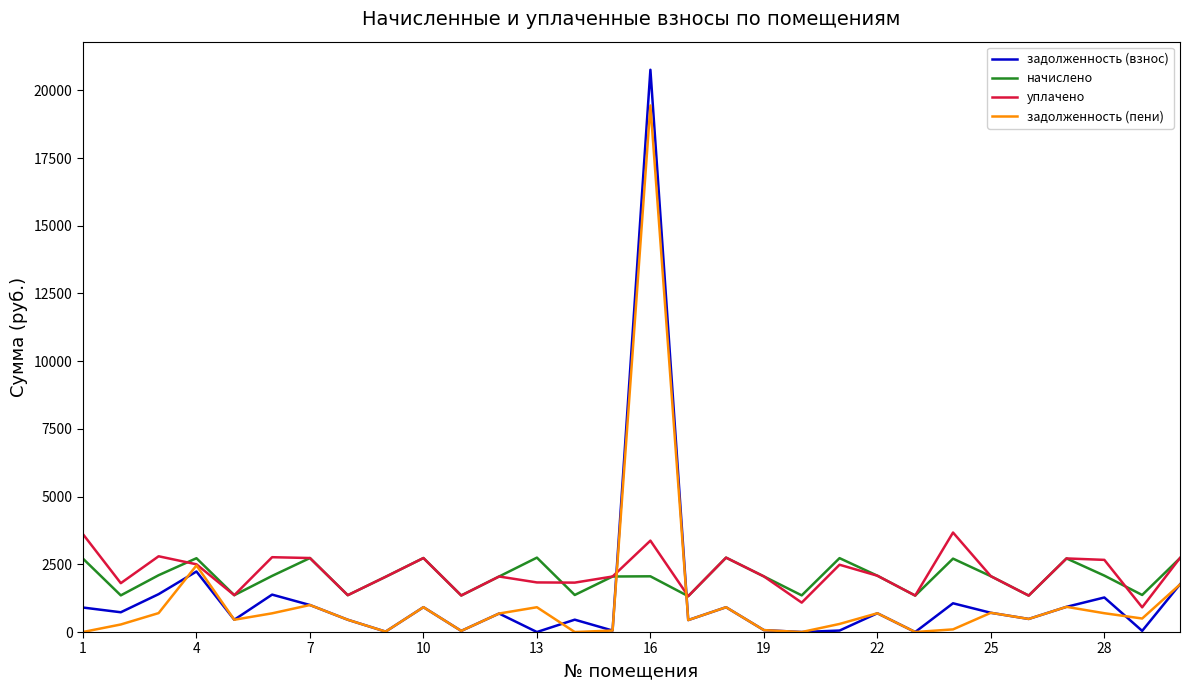

Which series has the widest spread of values?

задолженность (взнос)